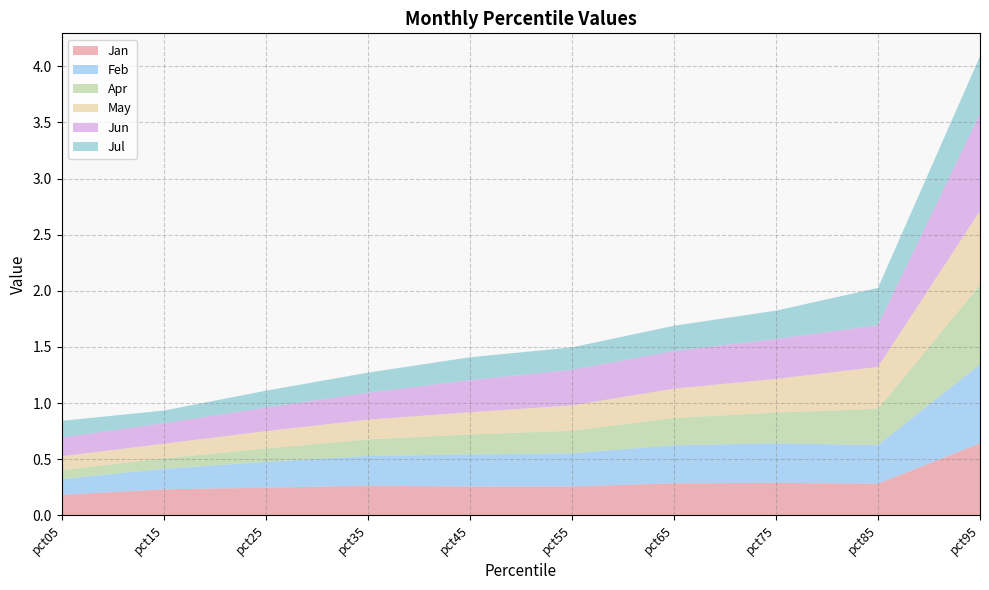

Reading right to left, transcribe all the data shown in this chart.

Jan: 0.6	0.3	0.3	0.3	0.3	0.3	0.3	0.2	0.2	0.2
Feb: 0.7	0.3	0.4	0.3	0.3	0.3	0.3	0.2	0.2	0.1
Apr: 0.7	0.3	0.3	0.2	0.2	0.2	0.1	0.1	0.1	0.1
May: 0.7	0.4	0.3	0.3	0.2	0.2	0.2	0.2	0.1	0.1
Jun: 0.9	0.4	0.4	0.3	0.3	0.3	0.2	0.2	0.2	0.2
Jul: 0.5	0.3	0.3	0.2	0.2	0.2	0.2	0.1	0.1	0.1